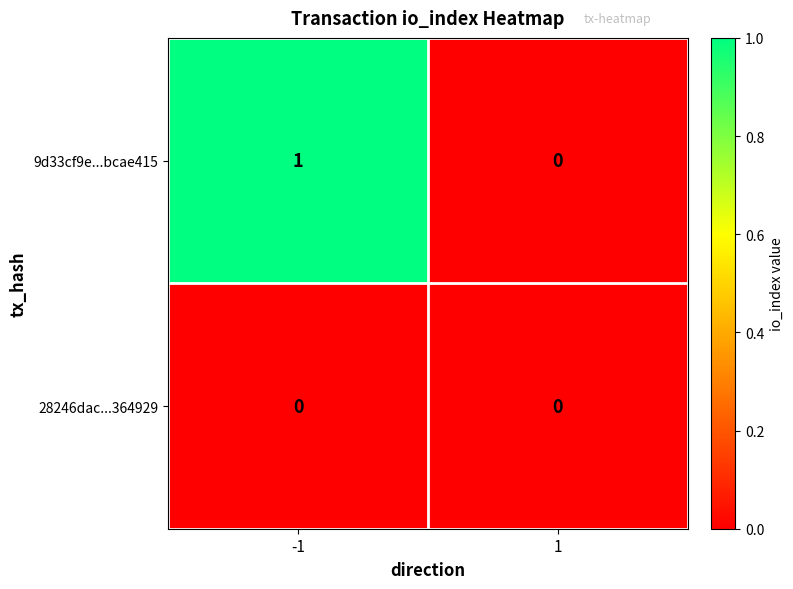

List the series in order of their peak value, highest first.

9d33cf9e...bcae415, 28246dac...364929